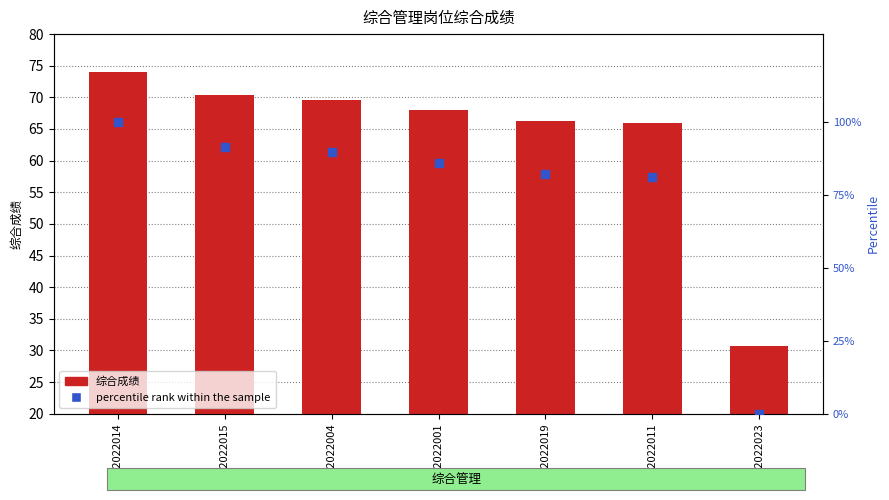

Is the value of percentile rank within the sample at ZZ2022015 greater than the value of 综合成绩 at ZZ2022001?

Yes